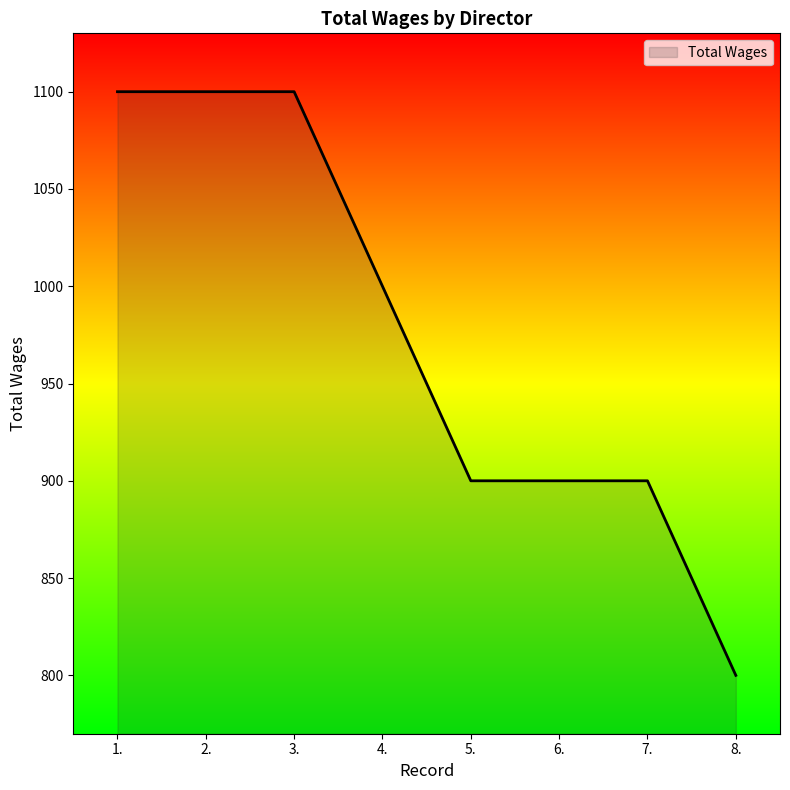

True or false: the data shows 1661 at 3..

False